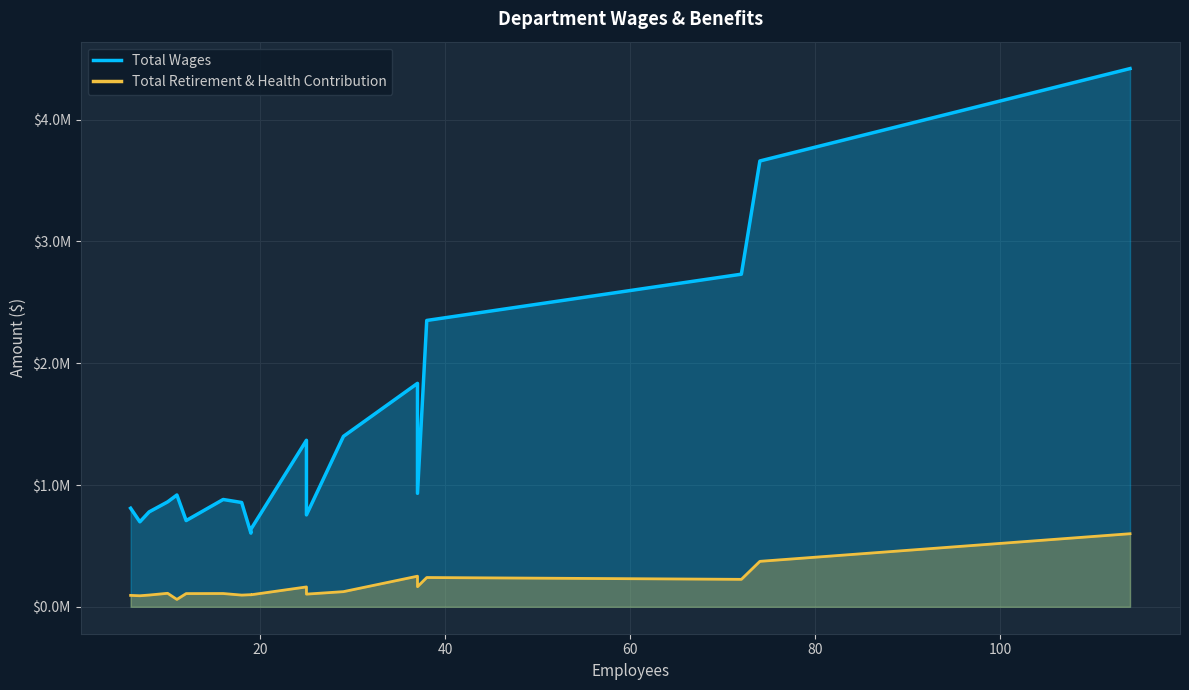

True or false: Total Retirement & Health Contribution and Total Wages intersect in this chart.

False